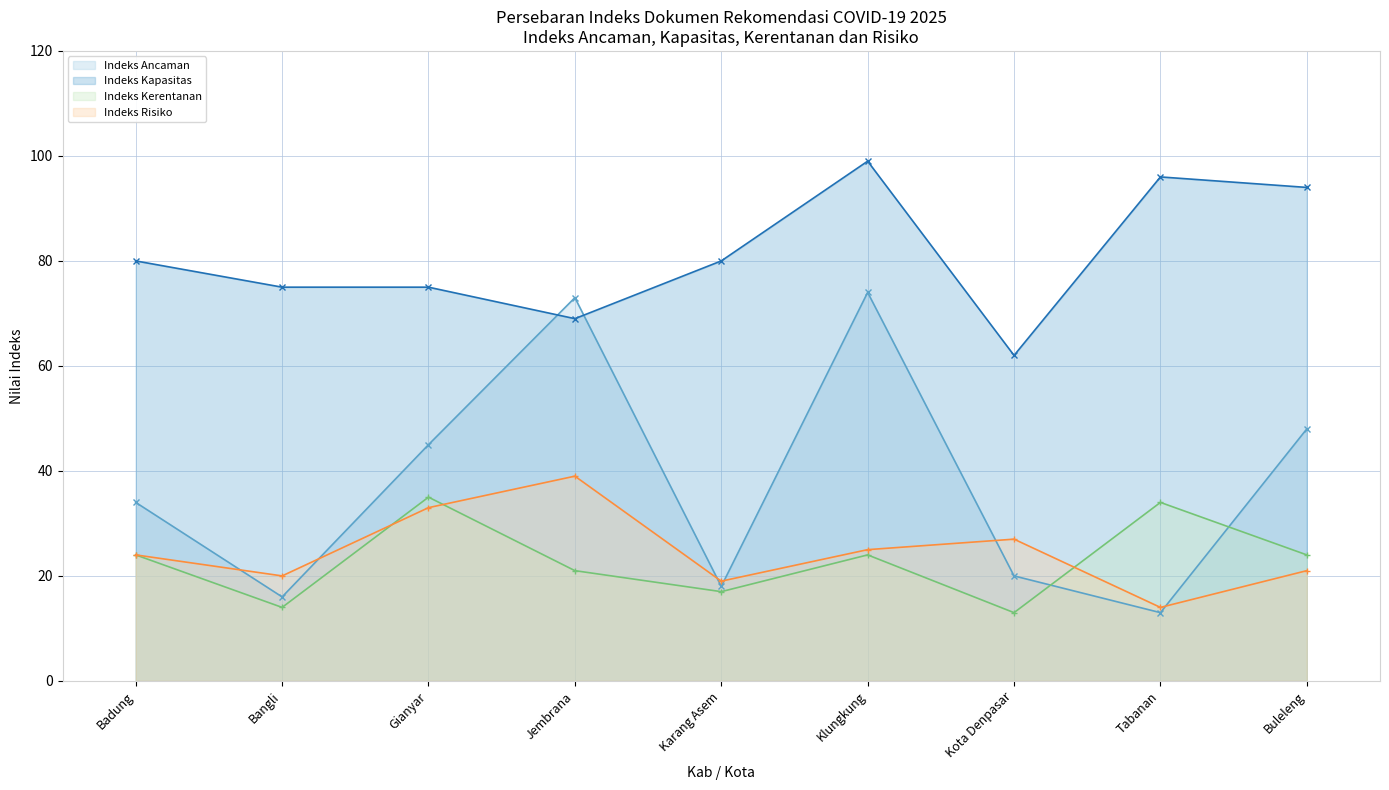

Which series has the widest spread of values?

Indeks Ancaman (line)